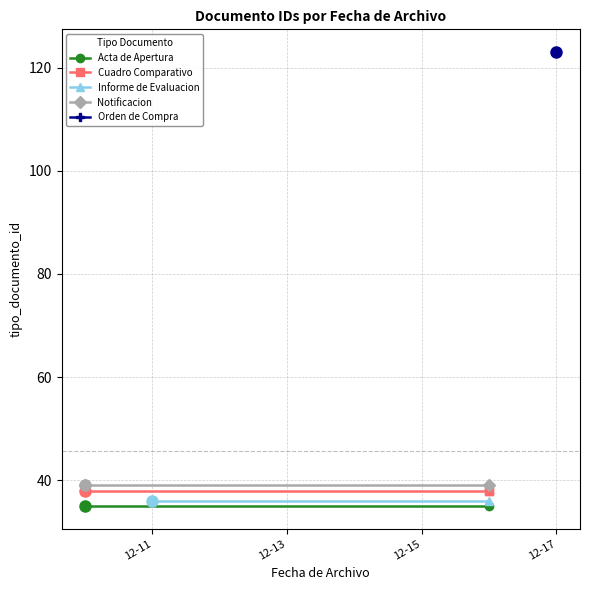

What is the sum of the values at 2013-12-17 and 2013-12-16?

162